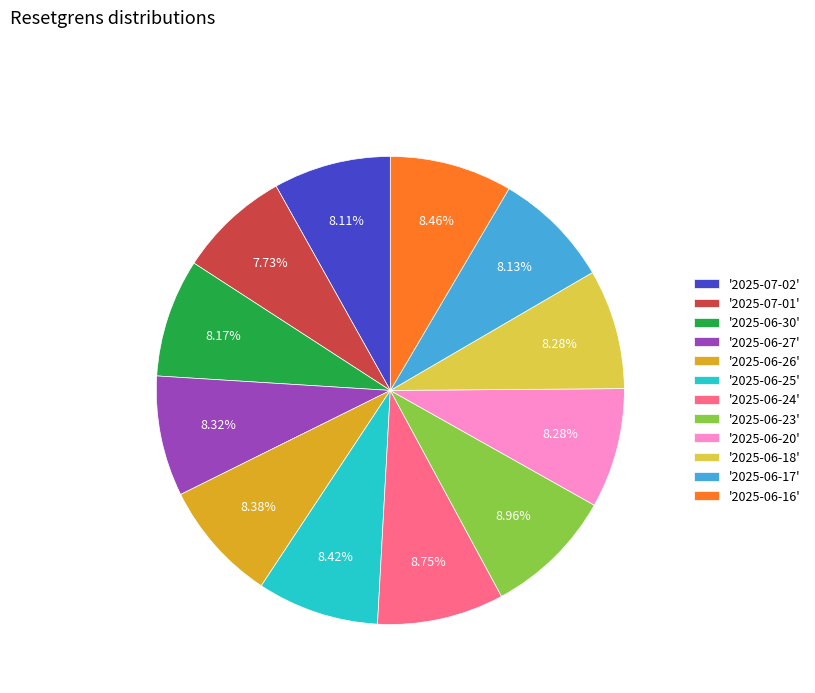

Is '2025-06-18' the majority of the pie?

No